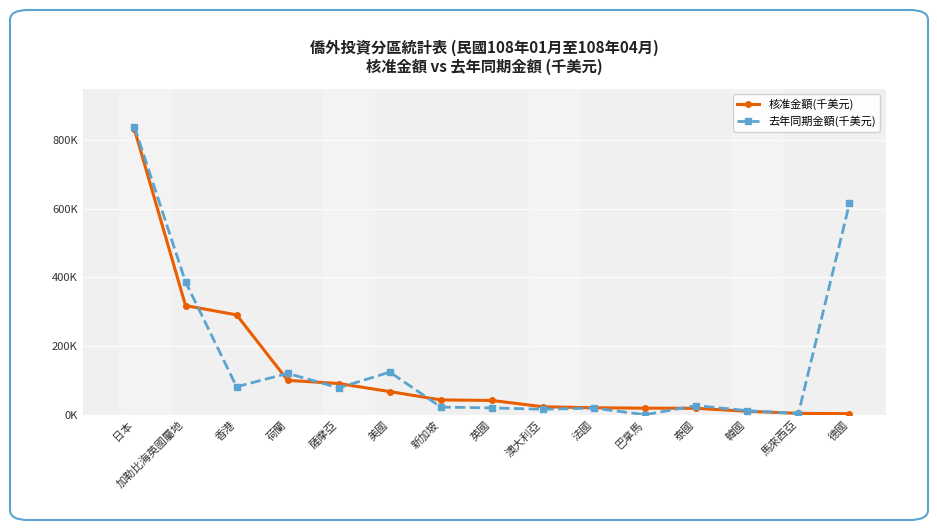

What is the difference between the maximum and minimum values in the 去年同期金額(千美元) series?

838756.1